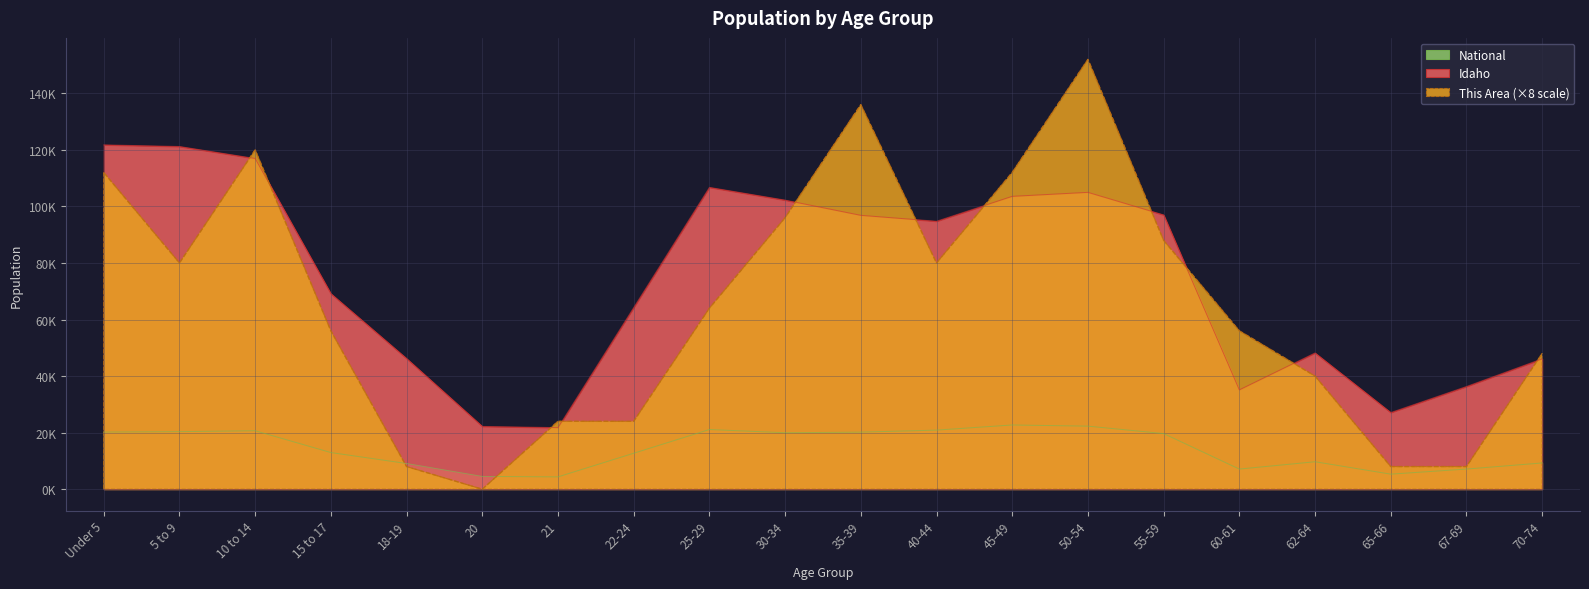

What is the label of the 19th point from the left?

67-69